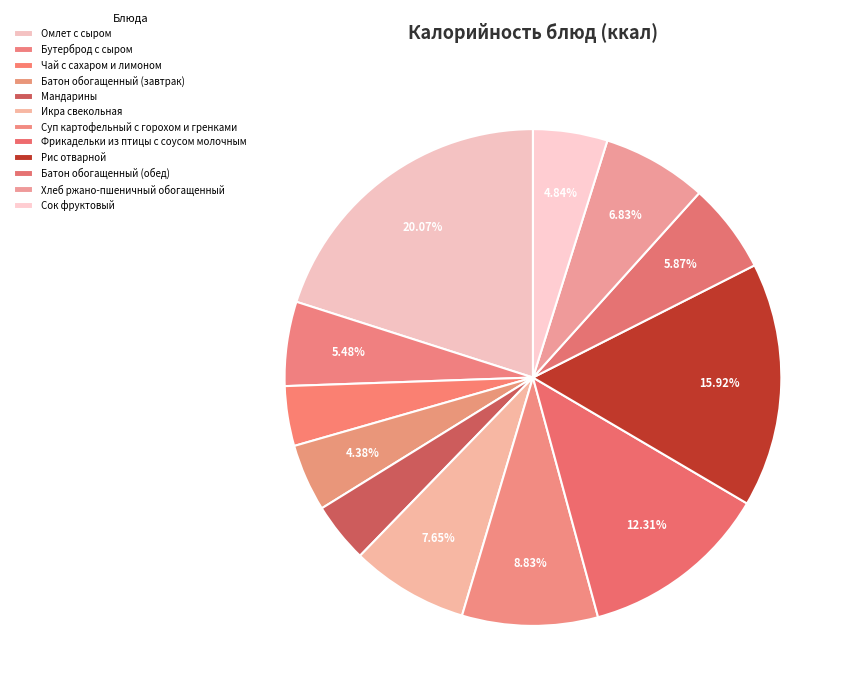

What portion of the pie excludes Суп картофельный с горохом и гренками?

91.2%